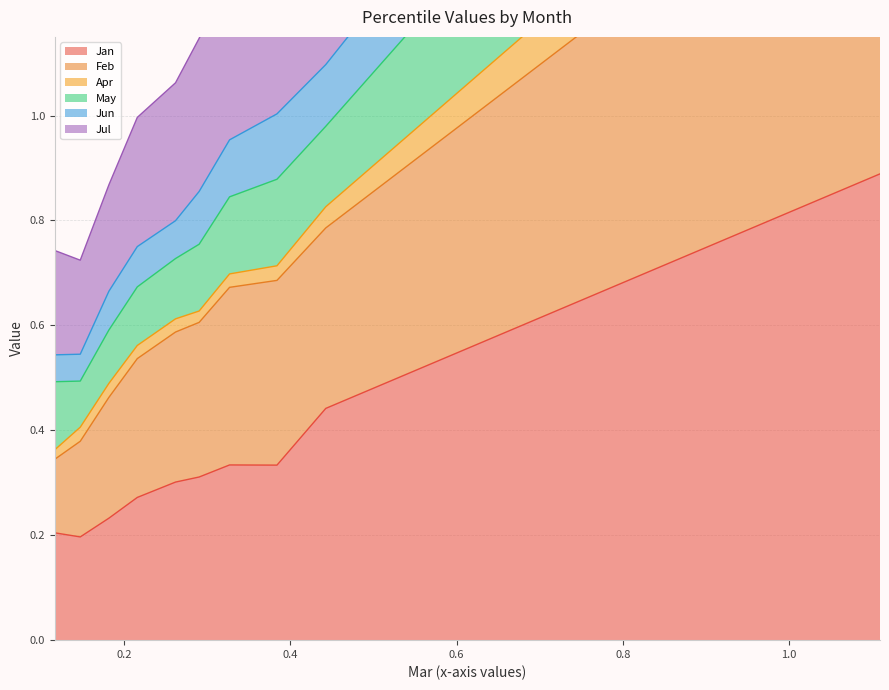

True or false: May and Jan cross at least once.

False